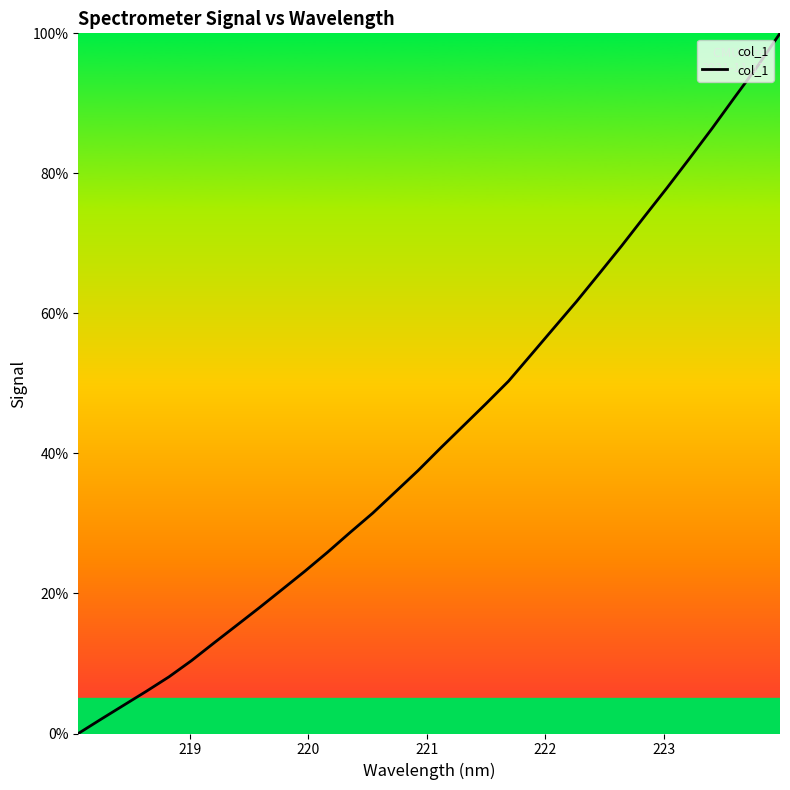

What is the difference between the maximum and minimum values?

100.0